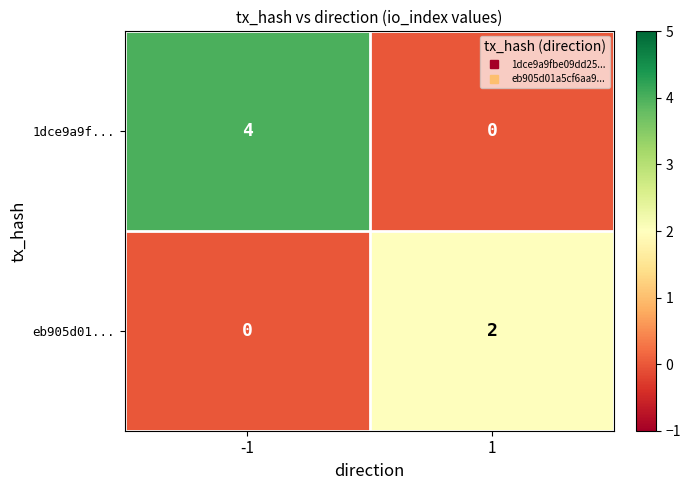

The 1dce9a9f... series shows 0 at 1. True or false?

True